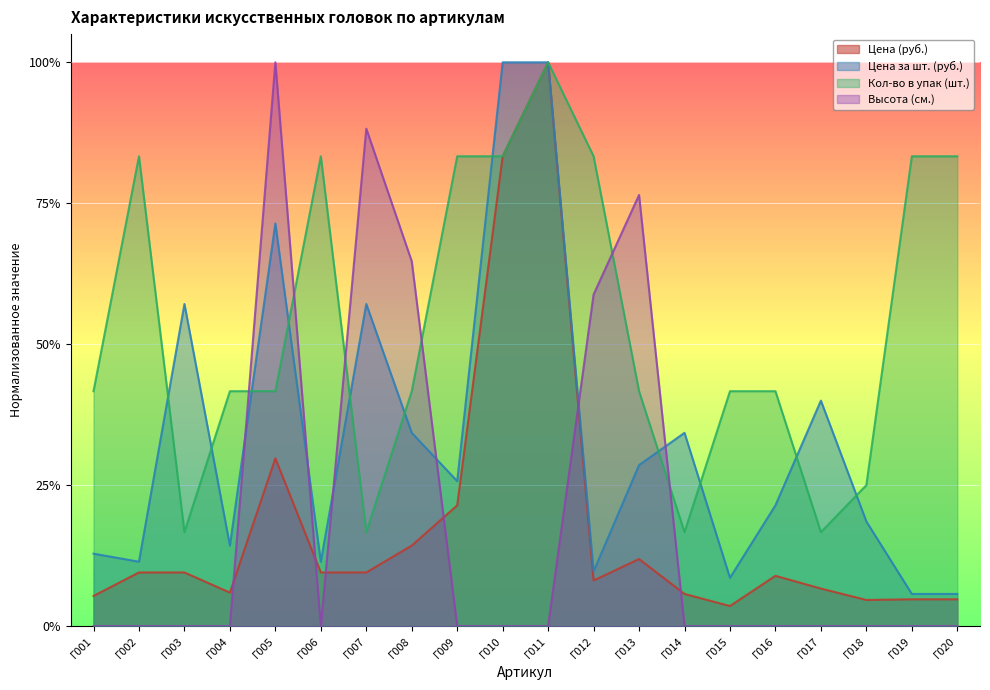

What are all the series names shown in the legend?

Цена (руб.), Цена за шт. (руб.), Кол-во в упак (шт.), Высота (см.)